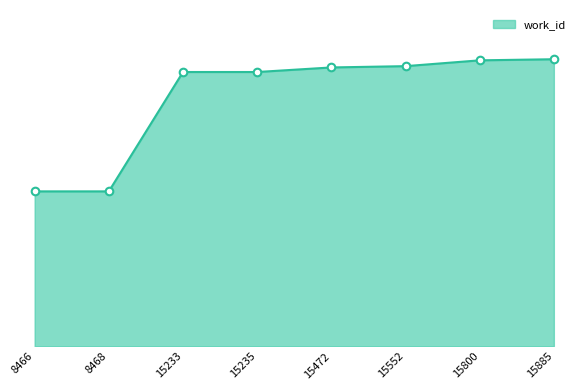

What is the ratio of the value at 8466 to the value at 15885?

0.5